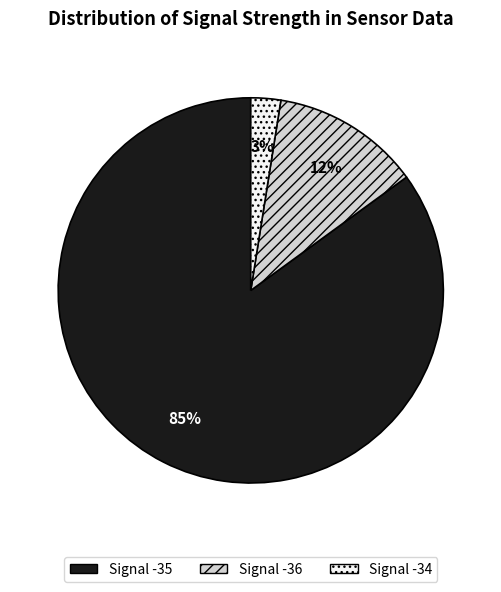

Rank the categories by value from lowest to highest.

Signal -34, Signal -36, Signal -35